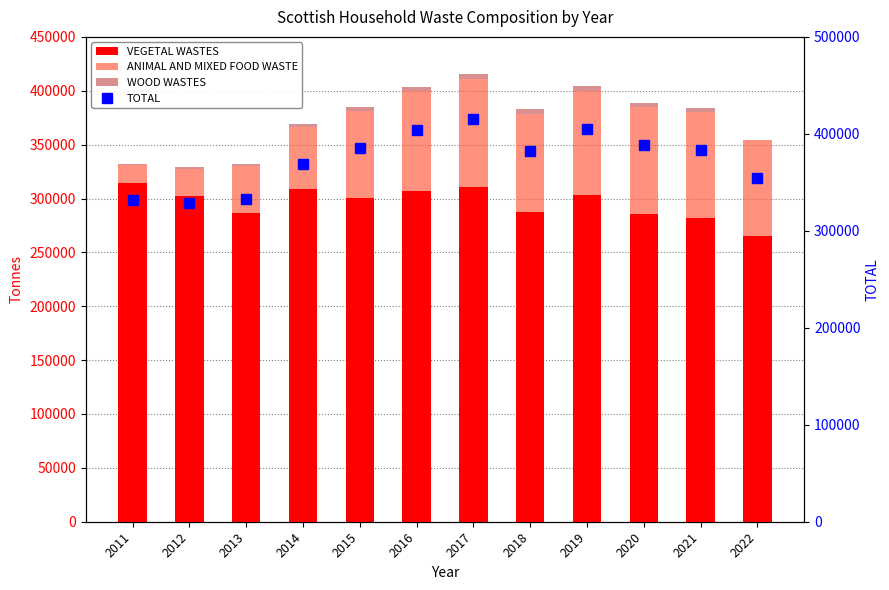

At how many categories does at least one series exceed 111844?

12